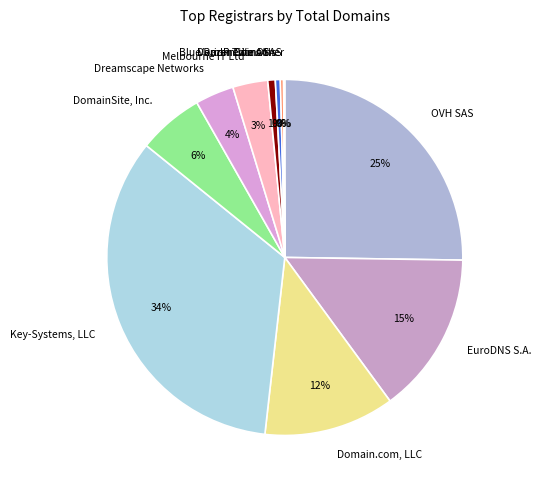

Do Dreamscape Networks and Variomedia AG together represent more than half of the pie?

No